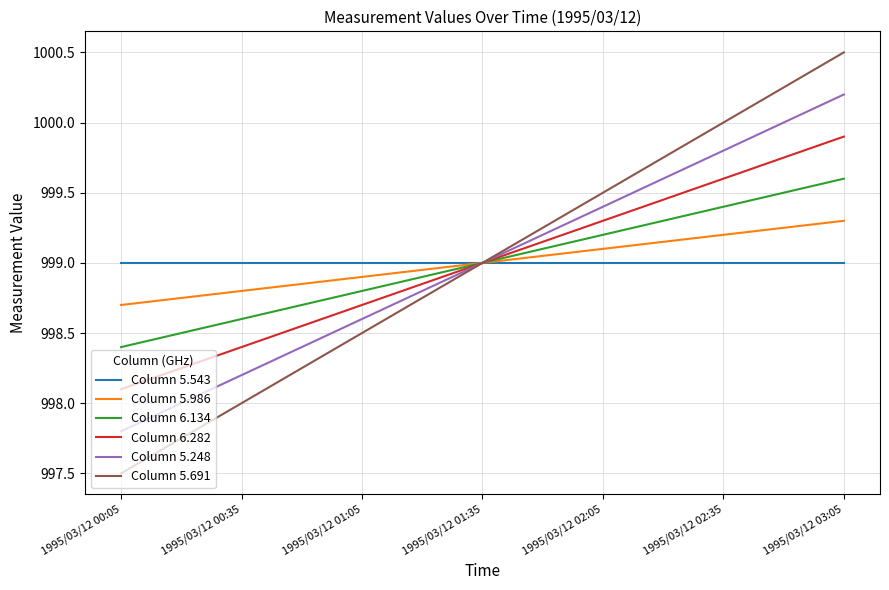

Which series has the largest range (max minus min)?

Column 5.691